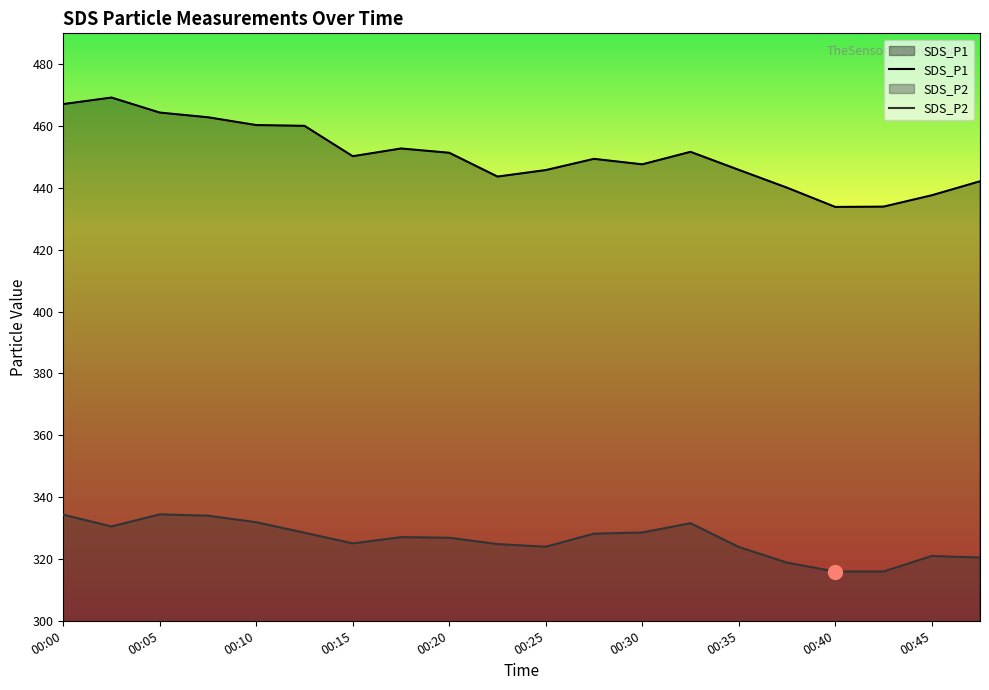

Which series has the largest range (max minus min)?

SDS_P1